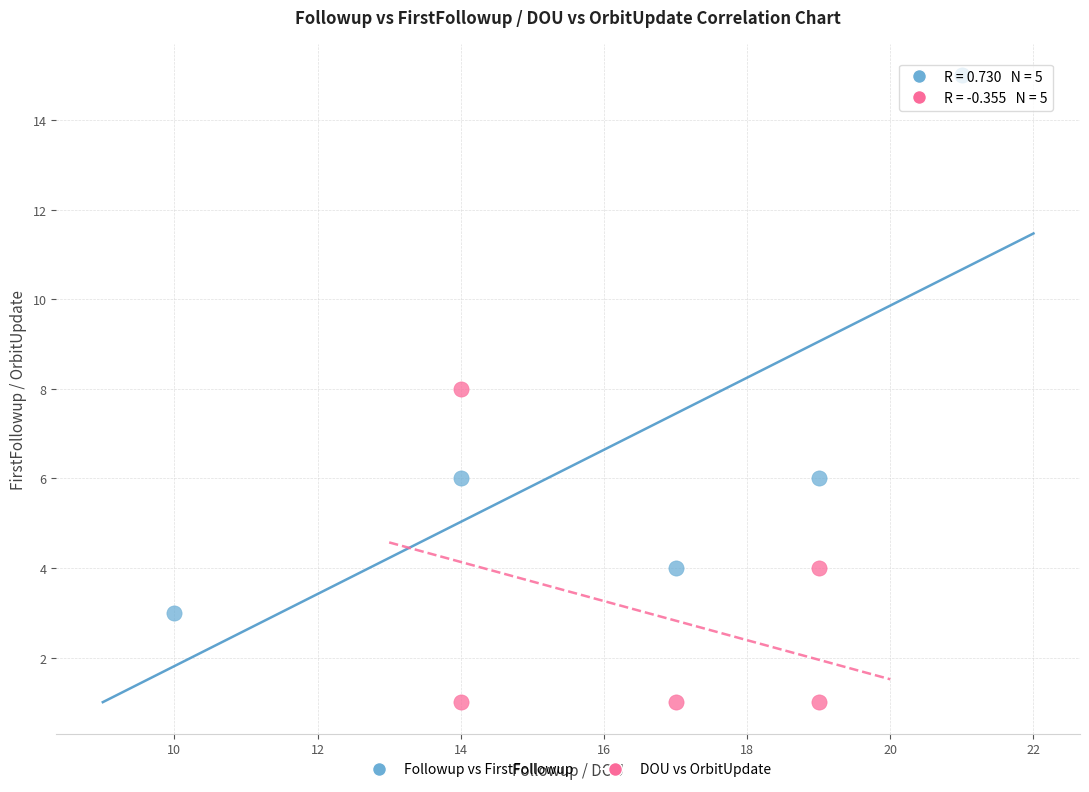

Which series has the widest spread of Y values?

Followup vs FirstFollowup